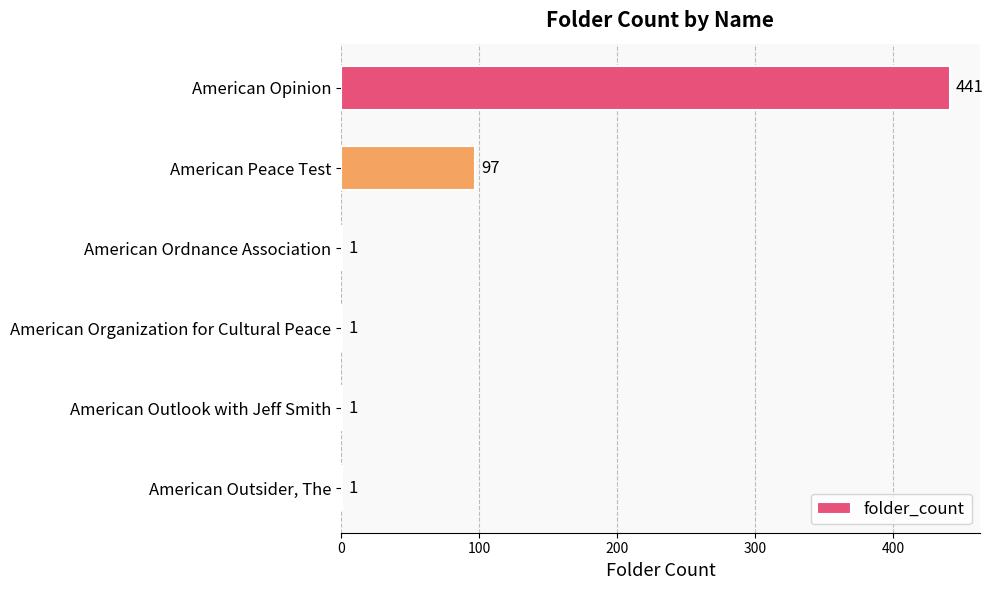

How many values are between 1 and 97?

5